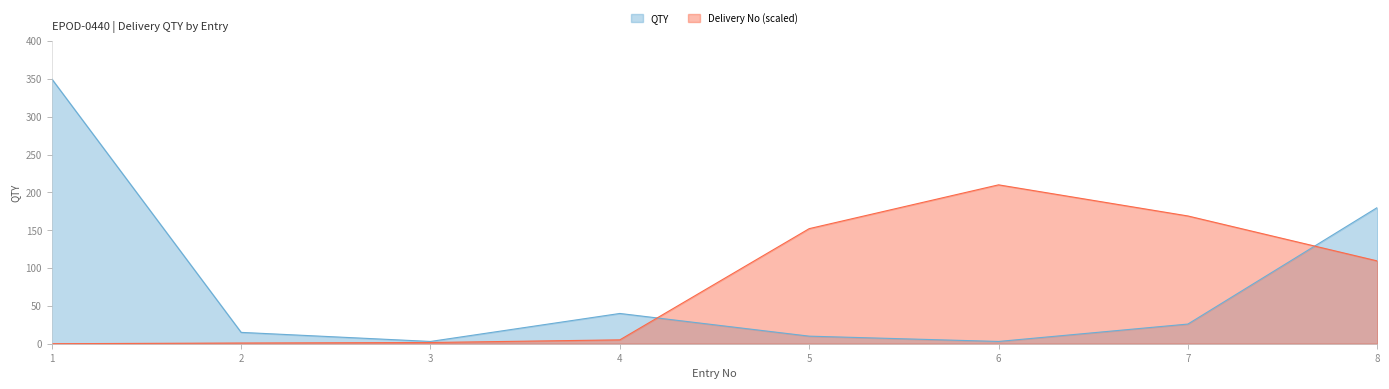

True or false: Delivery No and QTY intersect in this chart.

True